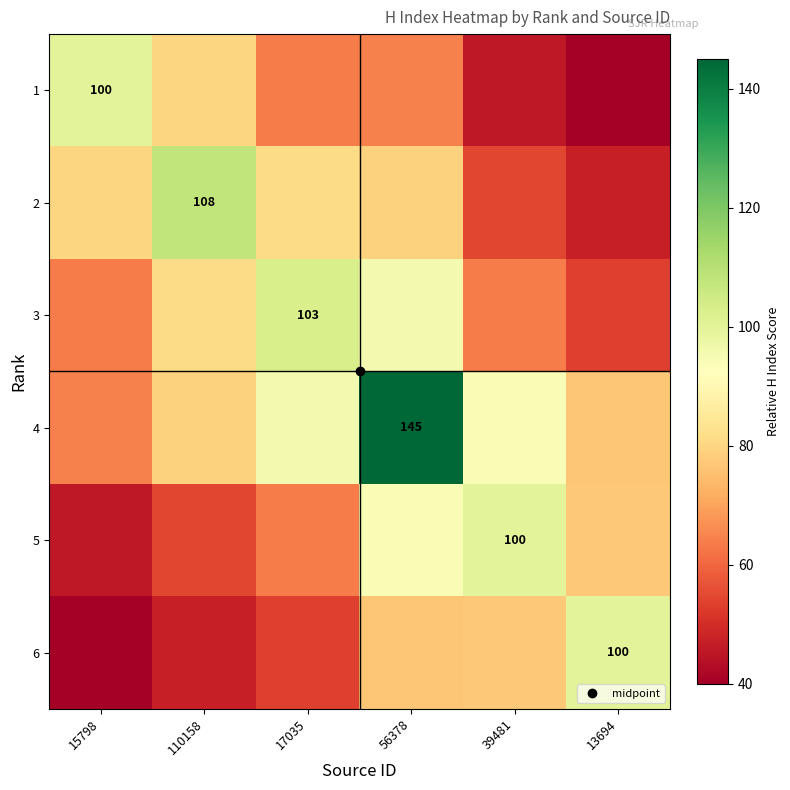

Is the value of 3 at 56378 greater than the value of 5 at 17035?

Yes